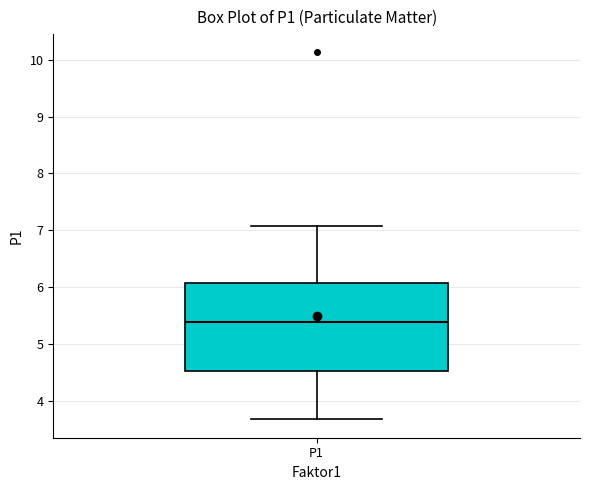

Transcribe this box plot: give where the median line is, the range the box spans, and where the two whiskers end, as read against the y-axis. The values are not printed on the chart, so give them approximately, as read against the axis.

median 5.4, box 4.5 to 6.1, whiskers 3.7 to 7.1